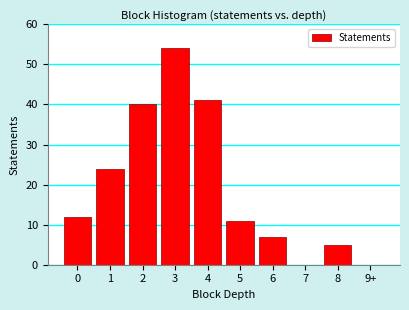

Reading left to right, extract all data points from this chart.

0=12	1=24	2=40	3=54	4=41	5=11	6=7	7=0	8=5	9+=0